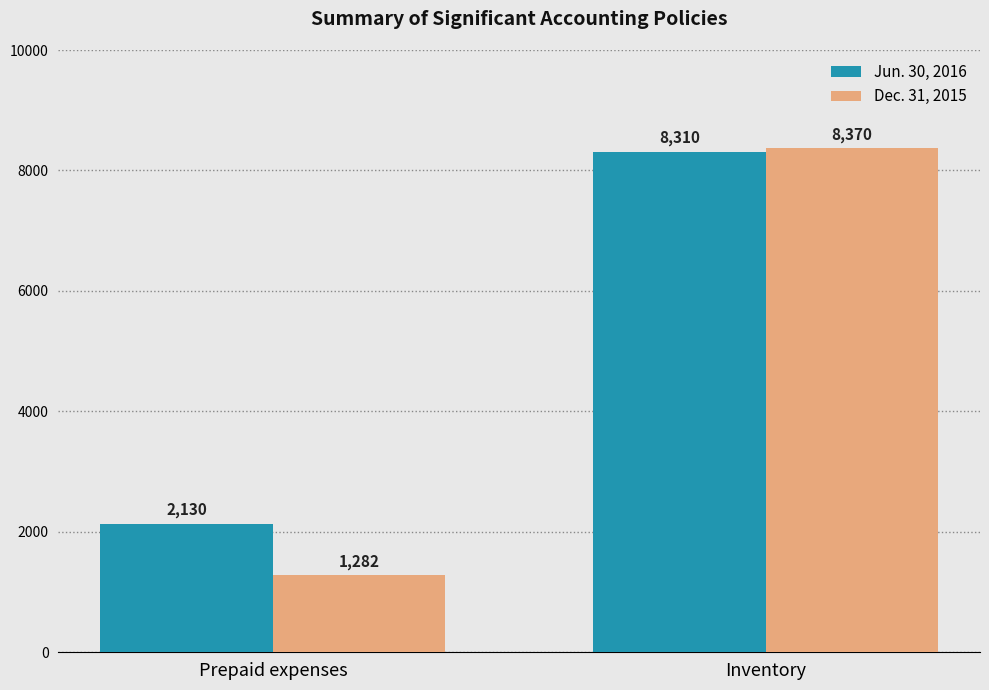

Between Prepaid expenses and Inventory, which series saw the biggest shift?

Dec. 31, 2015